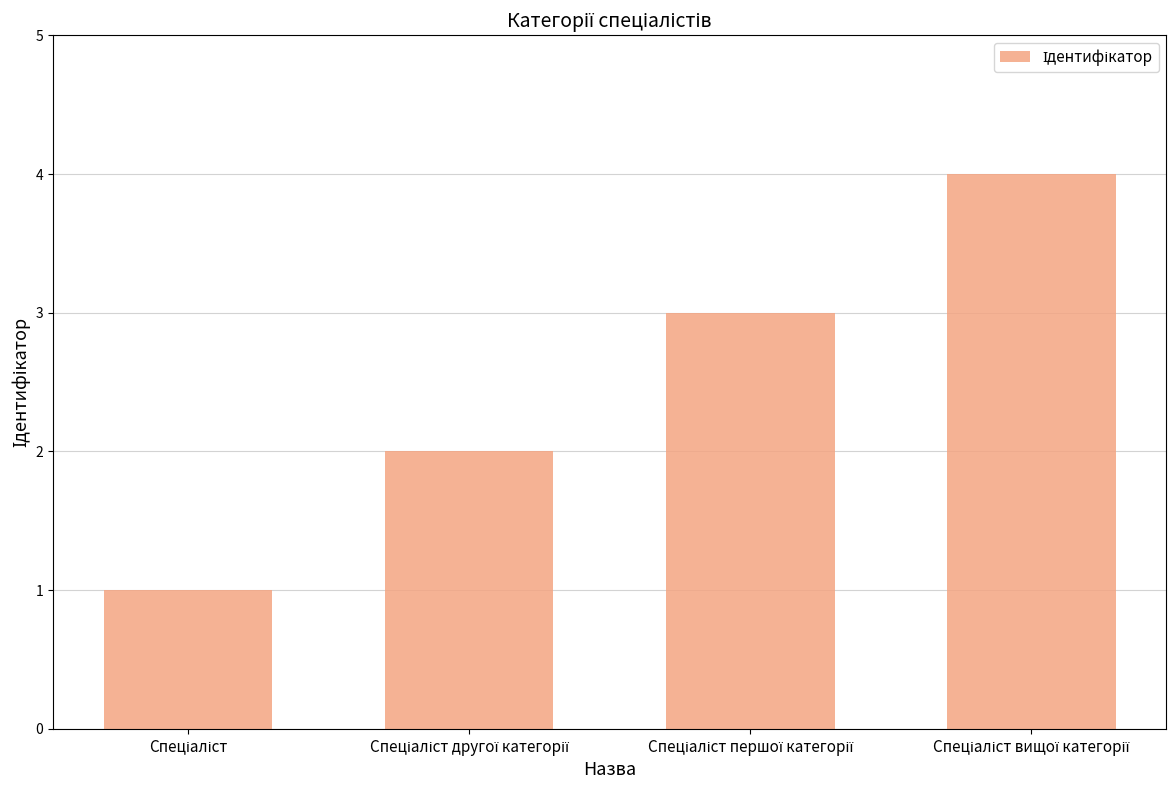

What is the sum of all values?

10